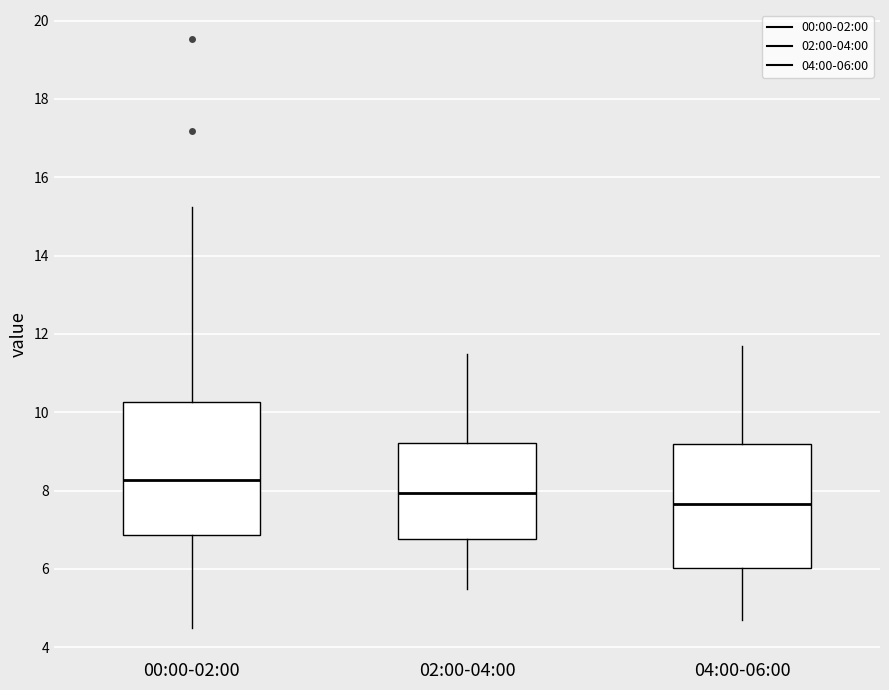

Reading left to right, read every box against the y-axis: the position of its median line, the range the box covers, and the ends of its whiskers. The values are not printed on the chart, so give them approximately, as read against the axis.

00:00-02:00: median 8.2, box 6.8 to 10.2, whiskers 4.6 to 15.2
02:00-04:00: median 8.0, box 6.8 to 9.2, whiskers 5.6 to 11.6
04:00-06:00: median 7.6, box 6.0 to 9.2, whiskers 4.8 to 11.8